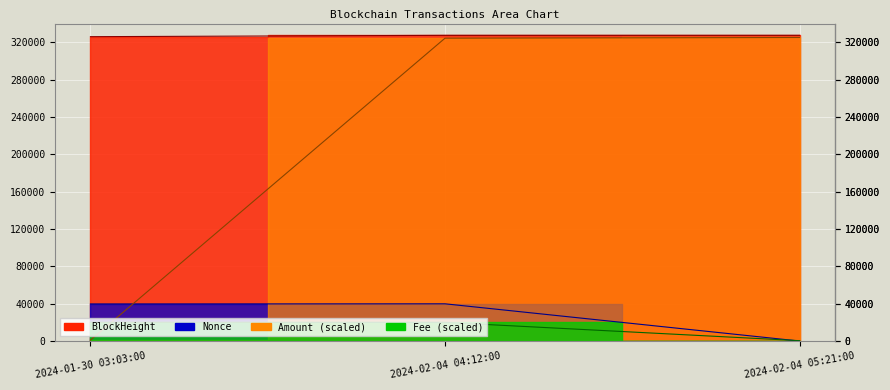

At 2024-02-04 04:12:00, list the series in order from largest to smallest.

BlockHeight, Amount, Nonce, Fee